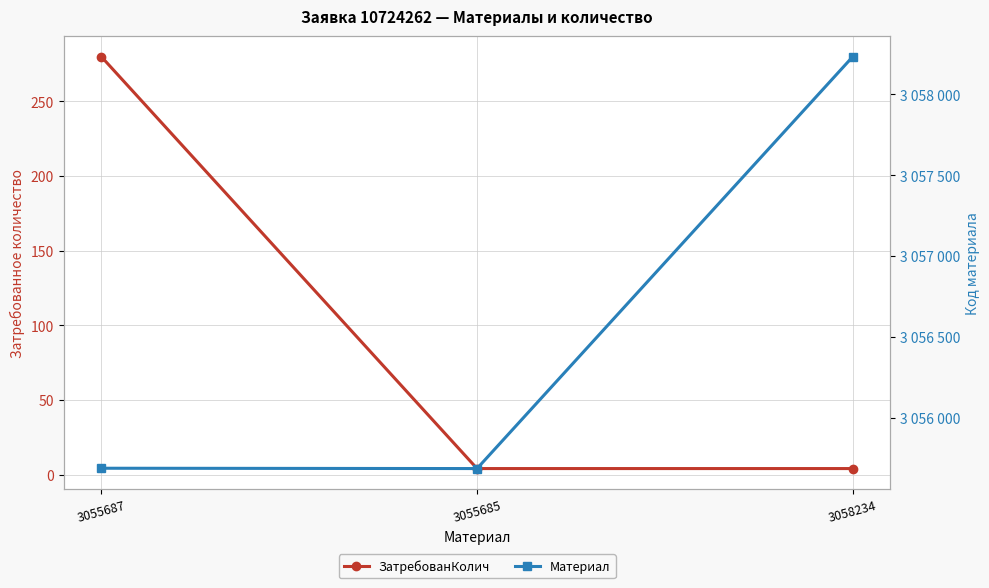

List the labels in order of ЗатребованКолич value, largest first.

3055687, 3055685, 3058234